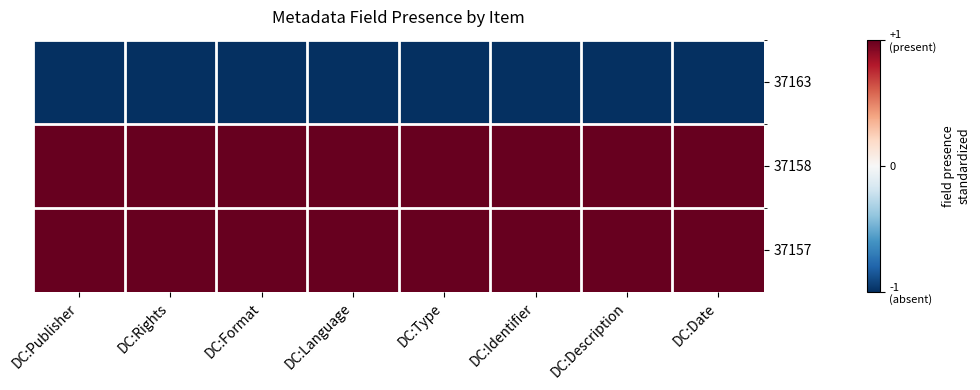

Reading right to left, transcribe all the data shown in this chart.

37163: DC:Date=-1	DC:Description=-1	DC:Identifier=-1	DC:Type=-1	DC:Language=-1	DC:Format=-1	DC:Rights=-1	DC:Publisher=-1
37158: DC:Date=1	DC:Description=1	DC:Identifier=1	DC:Type=1	DC:Language=1	DC:Format=1	DC:Rights=1	DC:Publisher=1
37157: DC:Date=1	DC:Description=1	DC:Identifier=1	DC:Type=1	DC:Language=1	DC:Format=1	DC:Rights=1	DC:Publisher=1